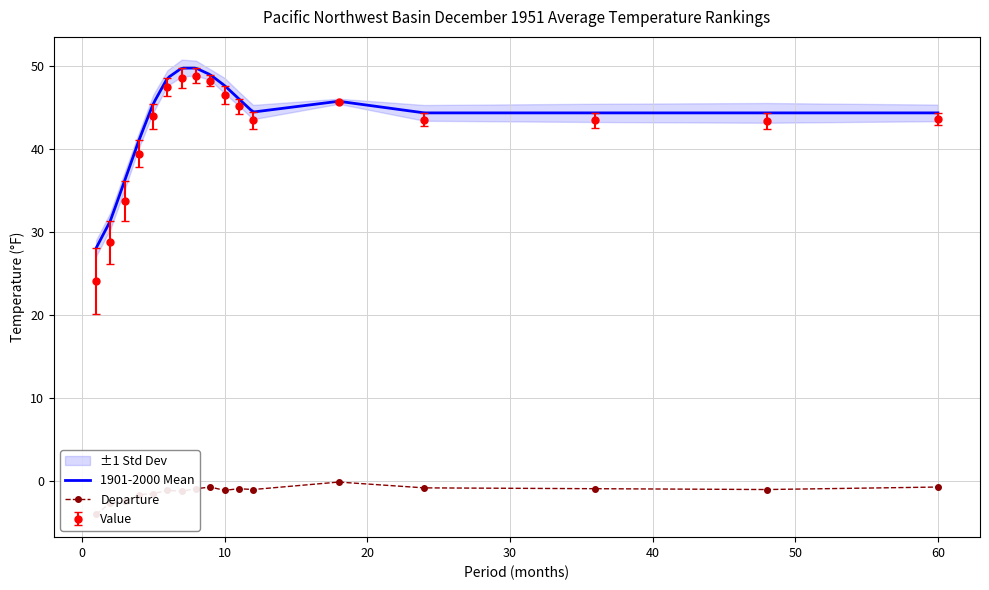

Reading left to right, extract all data points from this chart.

Value: 24.1	28.8	33.8	39.5	44.0	47.5	48.6	48.9	48.3	46.6	45.2	43.5	45.7	43.6	43.5	43.4	43.7
1901-2000 Mean: 28.1	31.4	36.2	41.1	45.5	48.6	49.8	49.8	49.0	47.7	46.1	44.5	45.8	44.4	44.4	44.4	44.4
Departure: -4.0	-2.6	-2.4	-1.6	-1.5	-1.1	-1.2	-0.9	-0.7	-1.1	-0.9	-1.0	-0.1	-0.8	-0.9	-1.0	-0.7